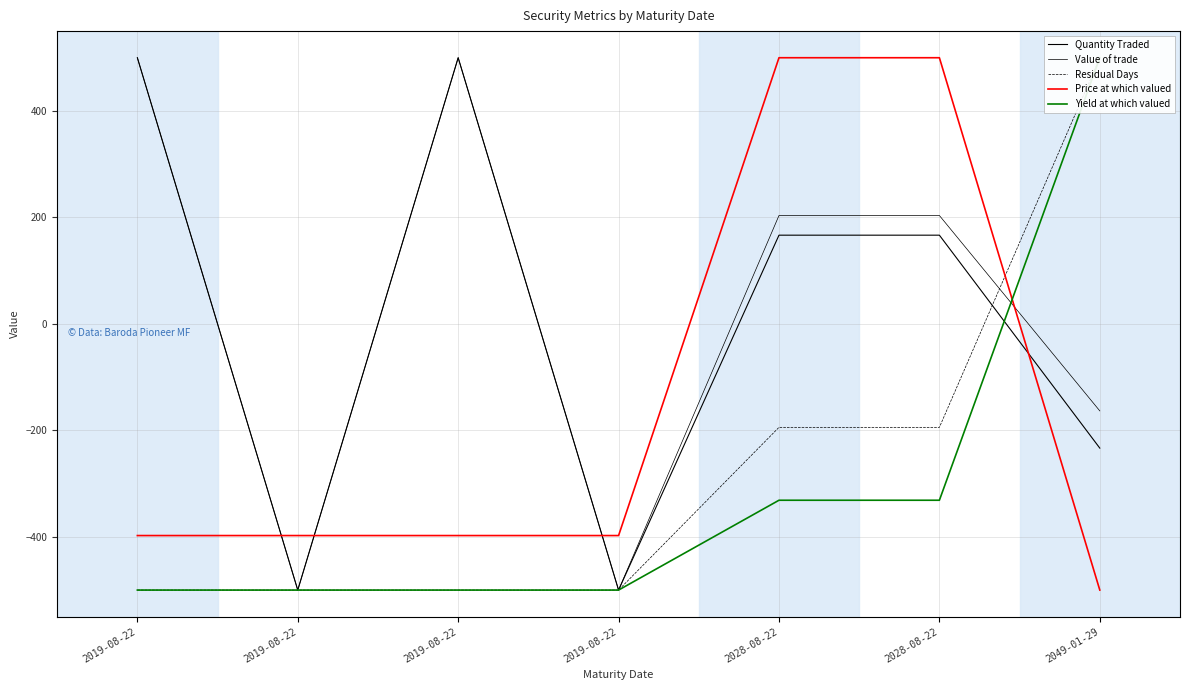

What is the spread (max minus min) of values at 2019-08-22?

1000.0